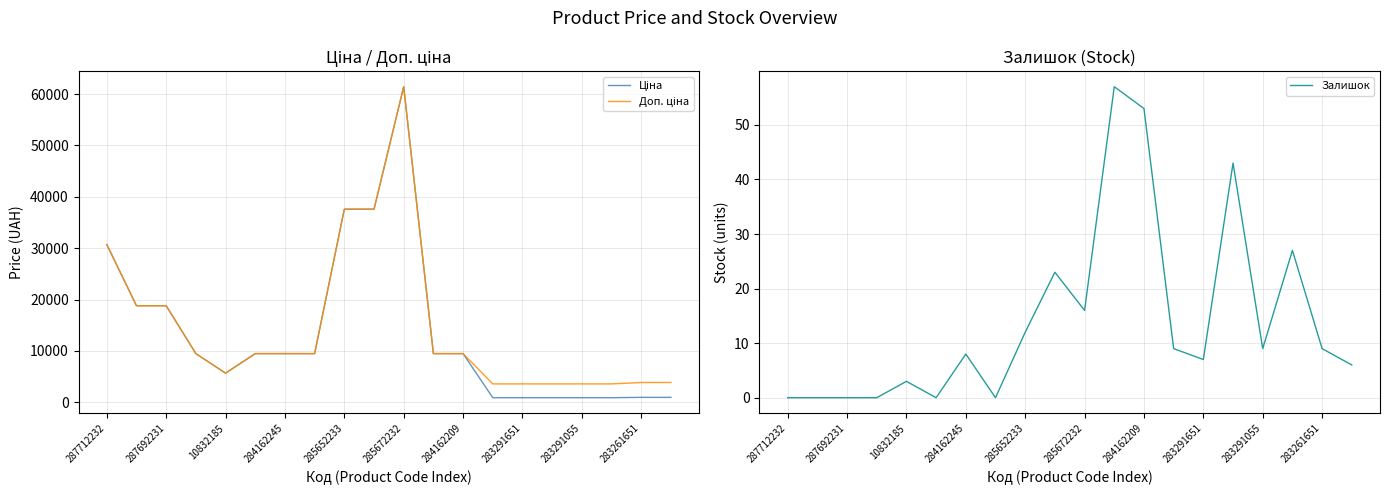

How many positive values does the Залишок series have?

14